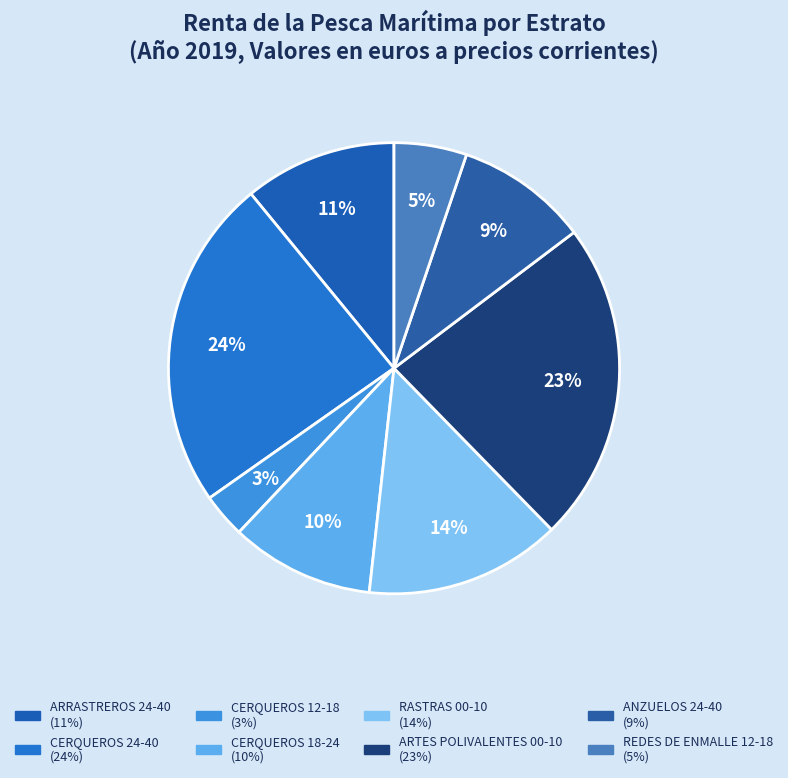

What percentage is the CERQUEROS 24-40 slice, to the nearest percent?

24%